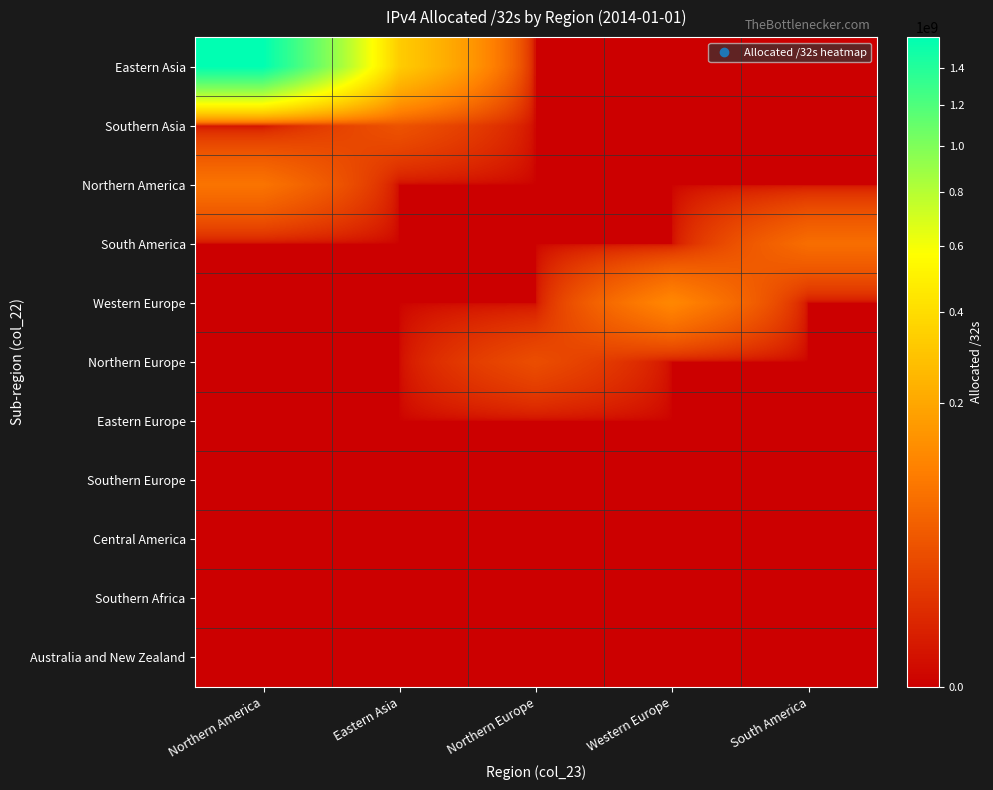

At which category does the chart reach its peak across all series?

Northern America